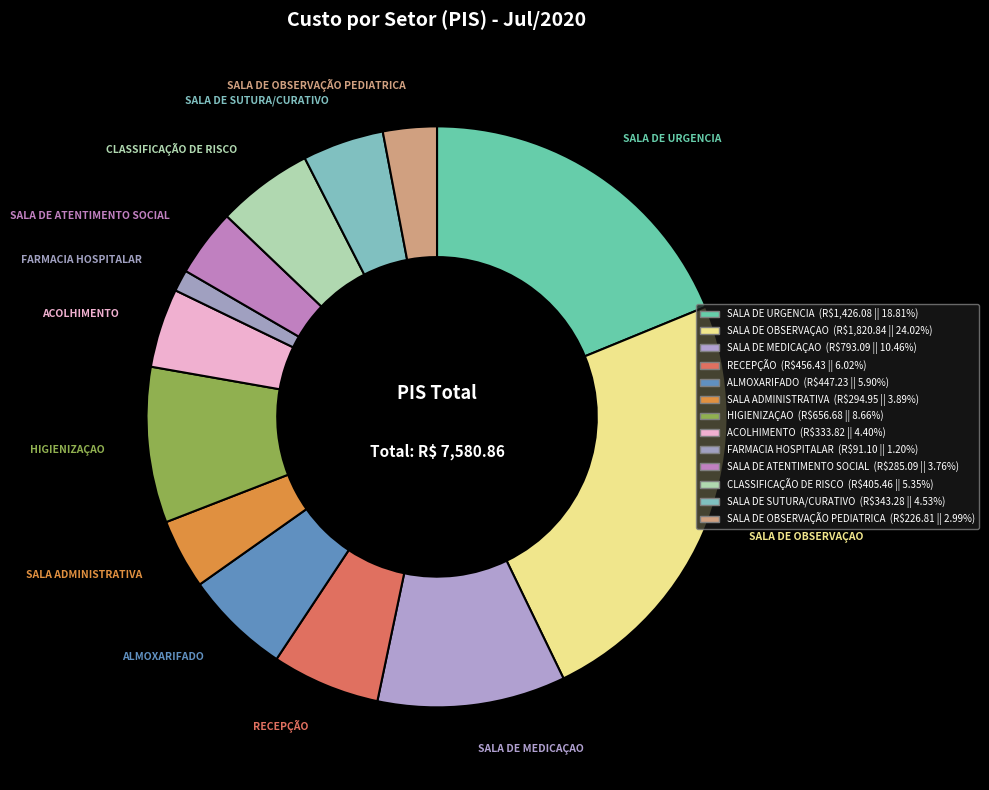

Which slice is the largest?

SALA DE OBSERVAÇAO